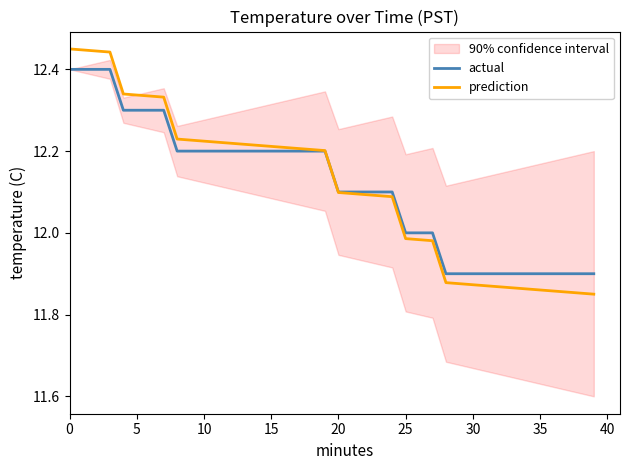

True or false: actual has more than 2 points higher than both neighbors.

False